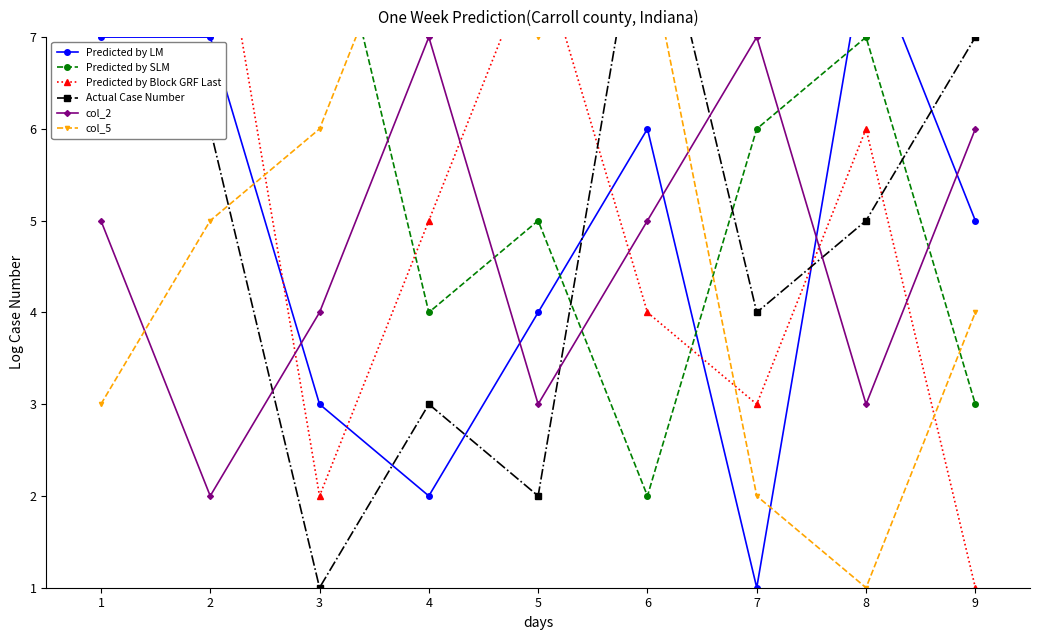

What is the value of the col_2 point at the 1st from the left?

5